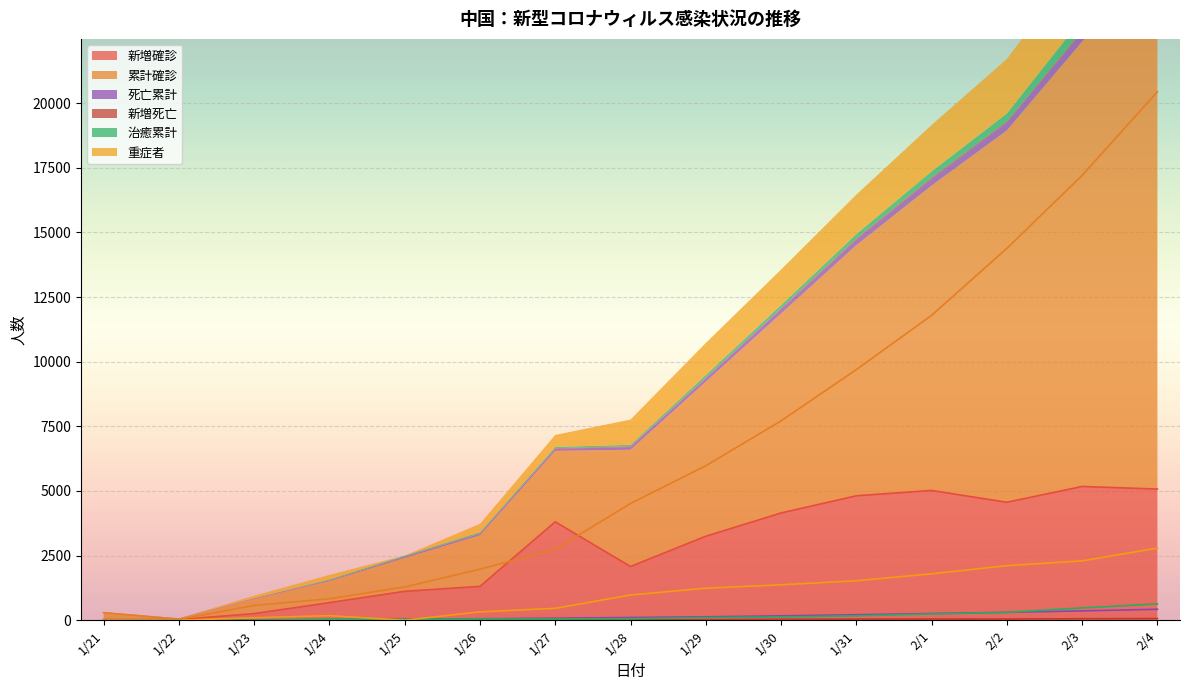

True or false: 治癒累計 has more than 1 interior local peaks.

False